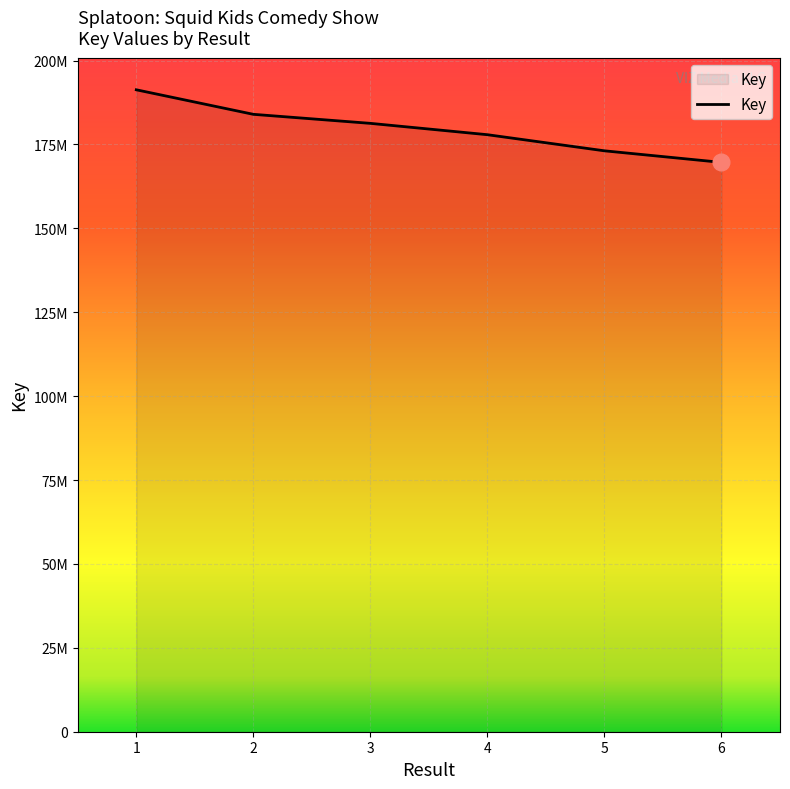

Does the chart have visible grid lines?

Yes